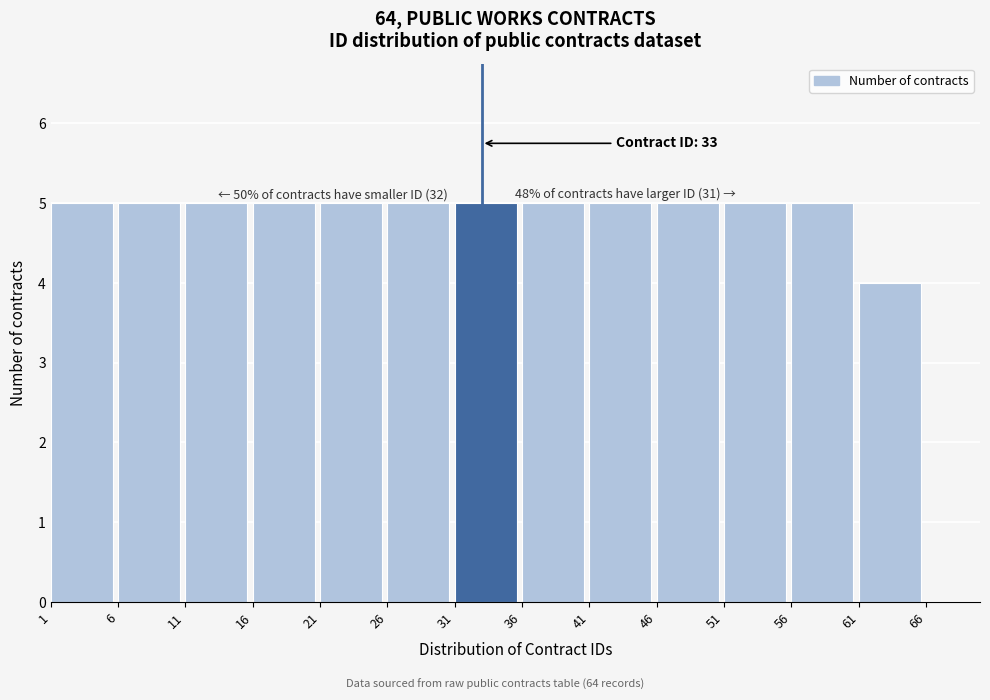

Reading left to right, transcribe all the data shown in this chart.

1=5	6=5	11=5	16=5	21=5	26=5	31=5	36=5	41=5	46=5	51=5	56=5	61=4	66=0